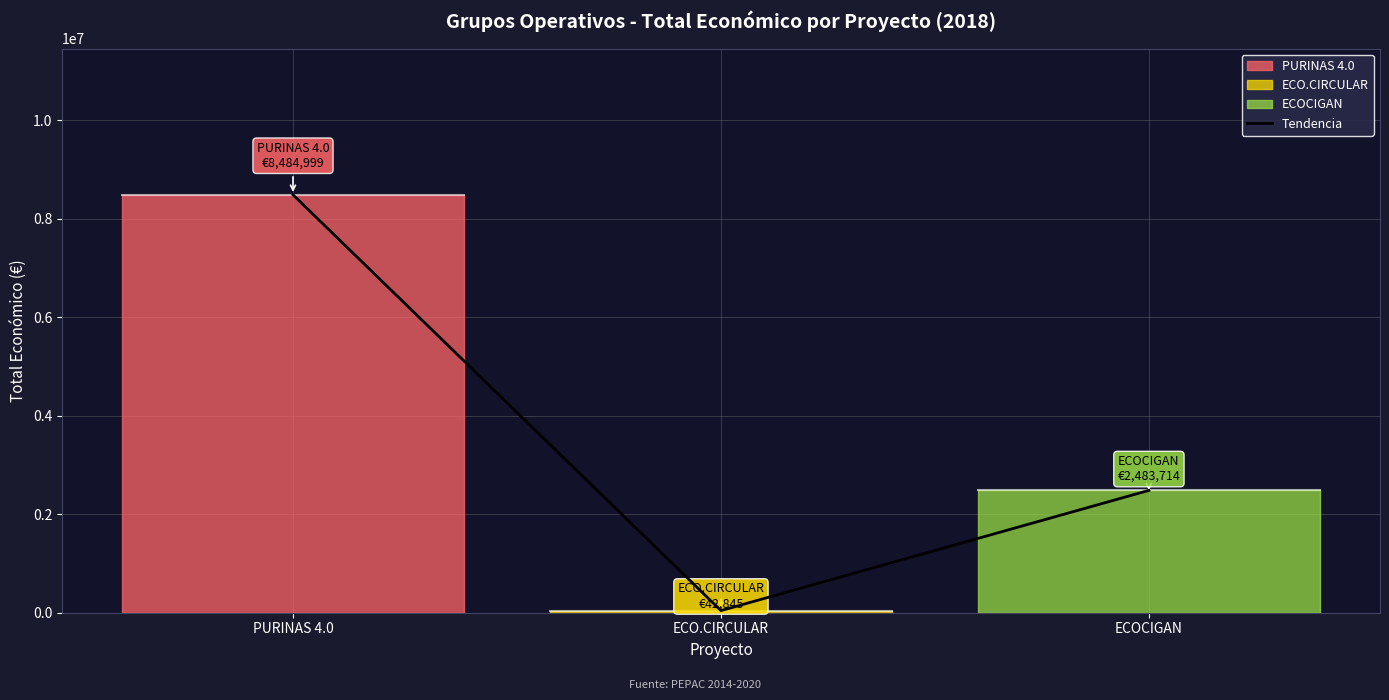

Between ECO.CIRCULAR and PURINAS 4.0, which is larger?

PURINAS 4.0